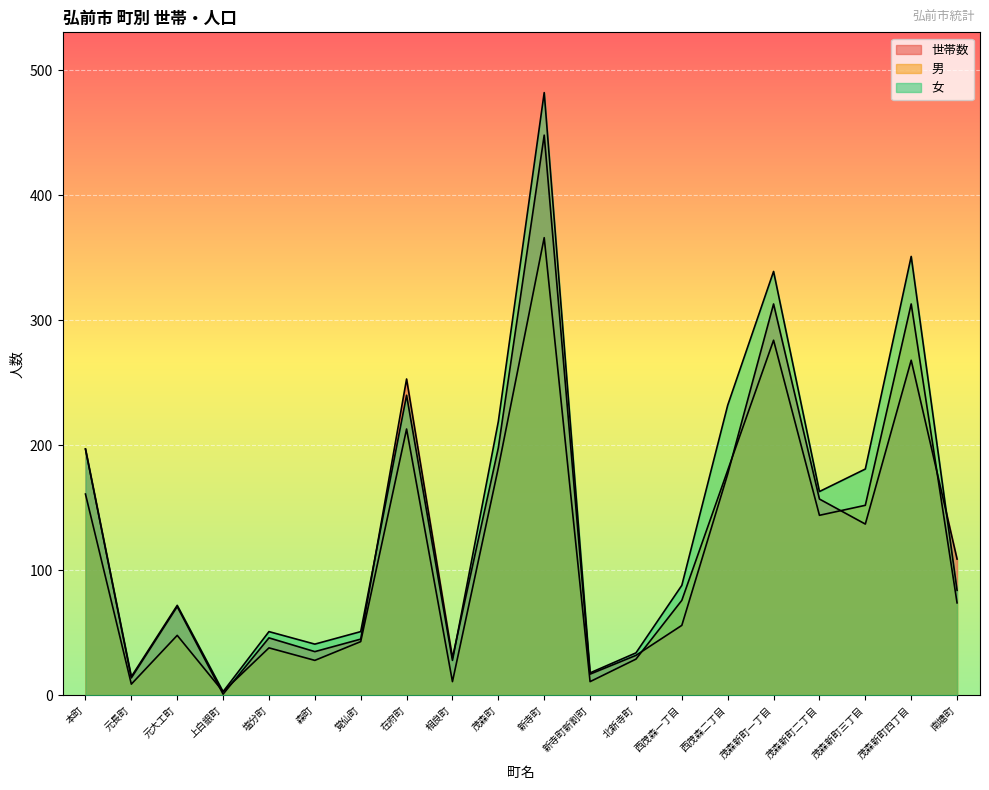

Does the chart display data point markers on the line(s)?

No